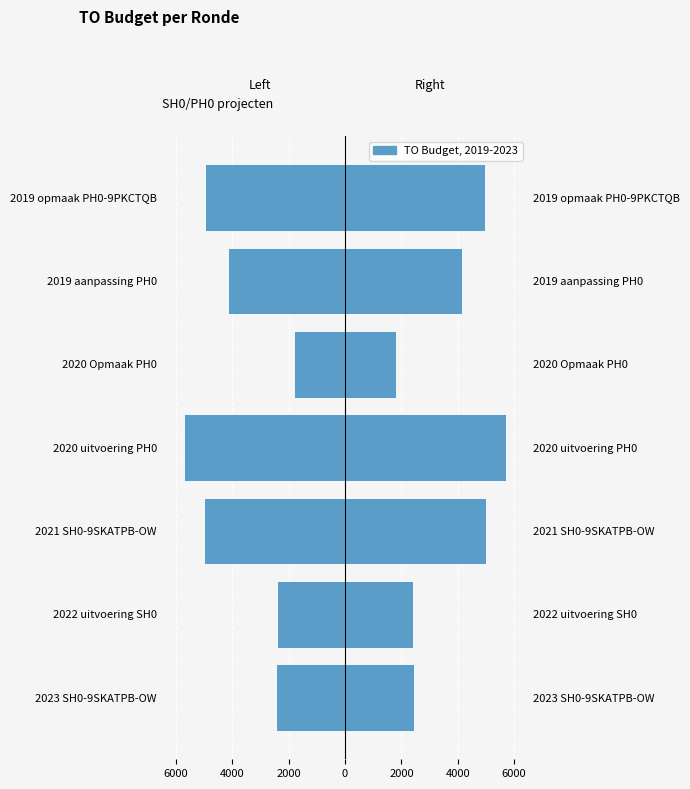

Reading right to left, extract all data points from this chart.

Left (AO/2): -4974.5	-4156.5	-1815.0	-5716.0	-4983.5	-2408.0	-2433.5
TO: 4974.5	4156.5	1815.0	5716.0	4983.5	2408.0	2433.5